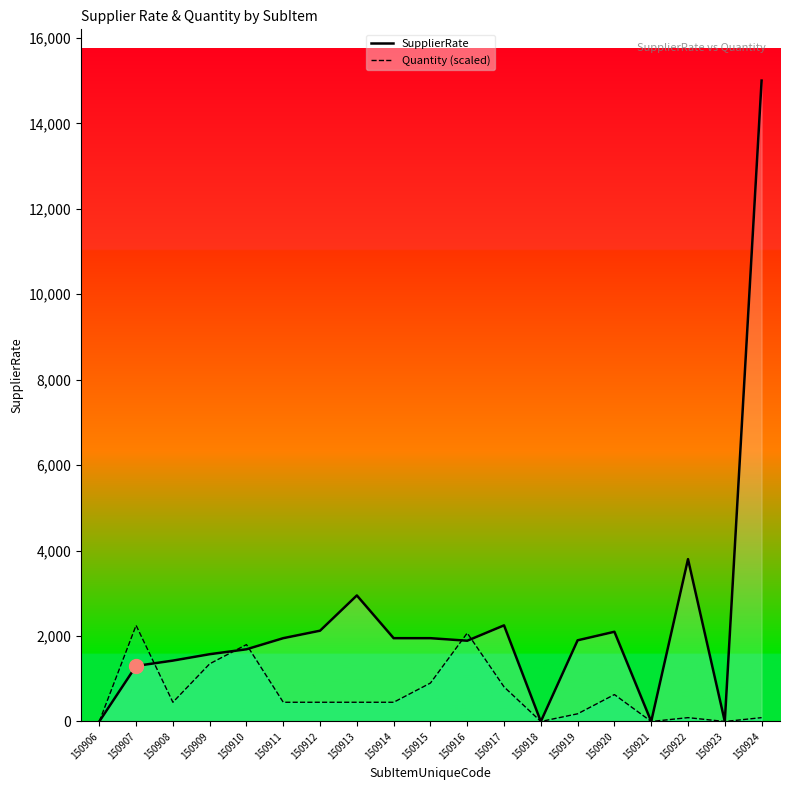

At which label is Quantity closest to 1125?

150909